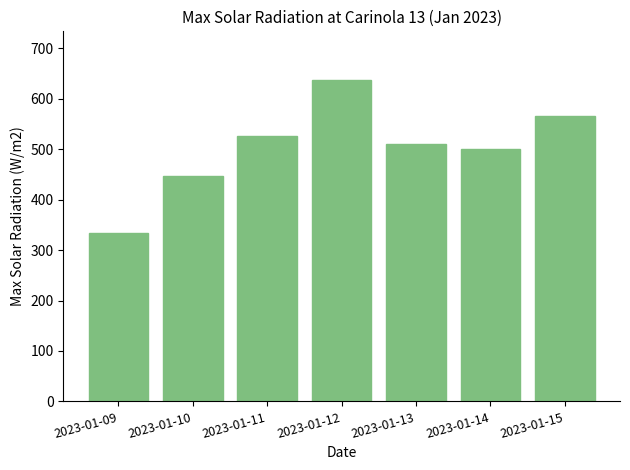

The value at 2023-01-11 is 525.9. True or false?

True